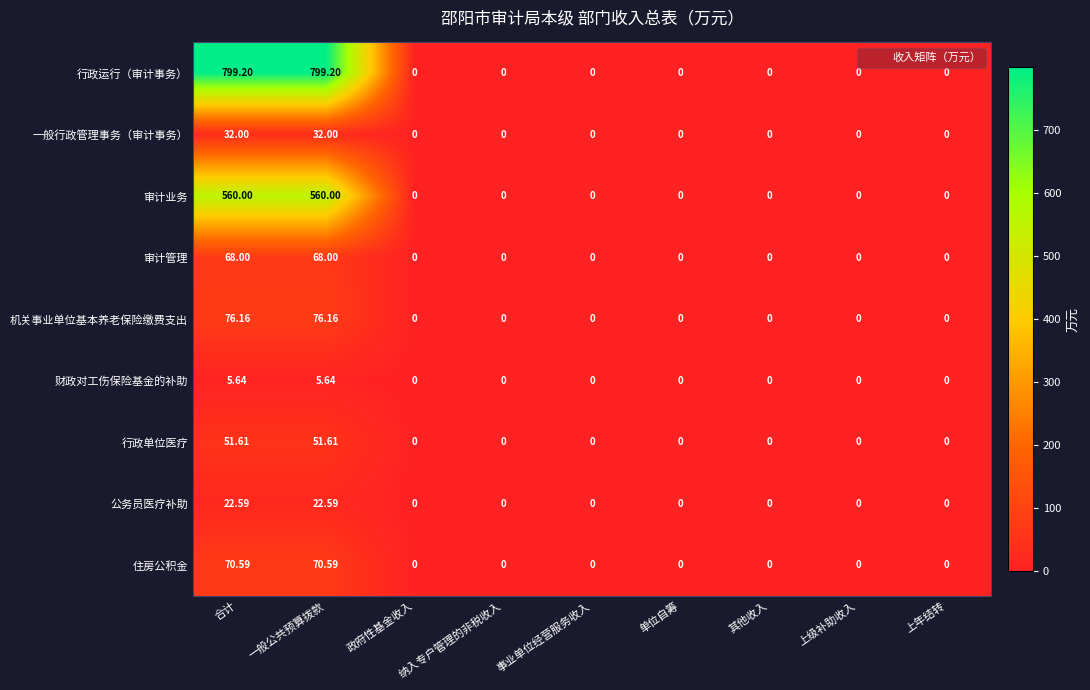

Which series has the widest spread of values?

行政运行（审计事务）